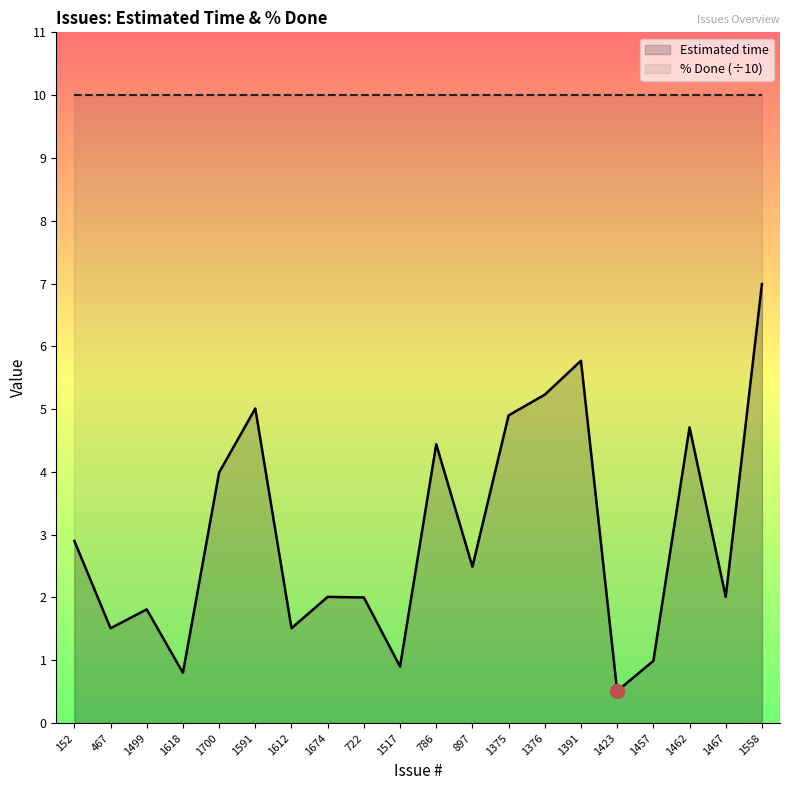

Which category has the lowest value across all series?

1423